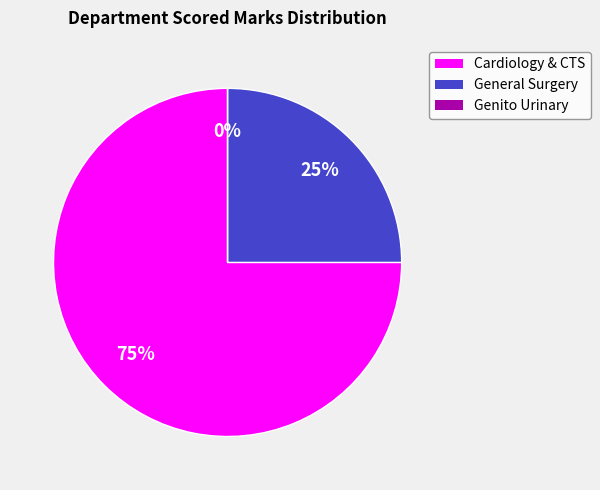

True or false: CARDIOLOGY AND CARDIOTHORACIC SURGERY accounts for 75% of the total.

True